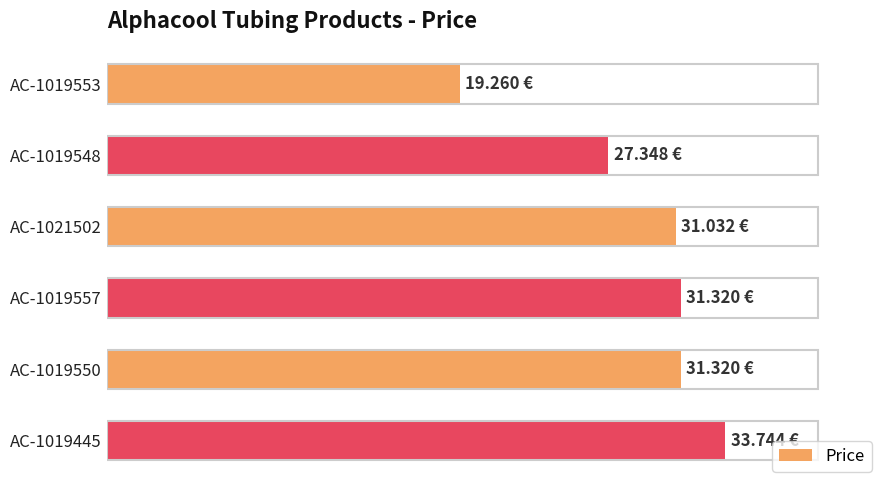

Does the chart contain any negative values?

No